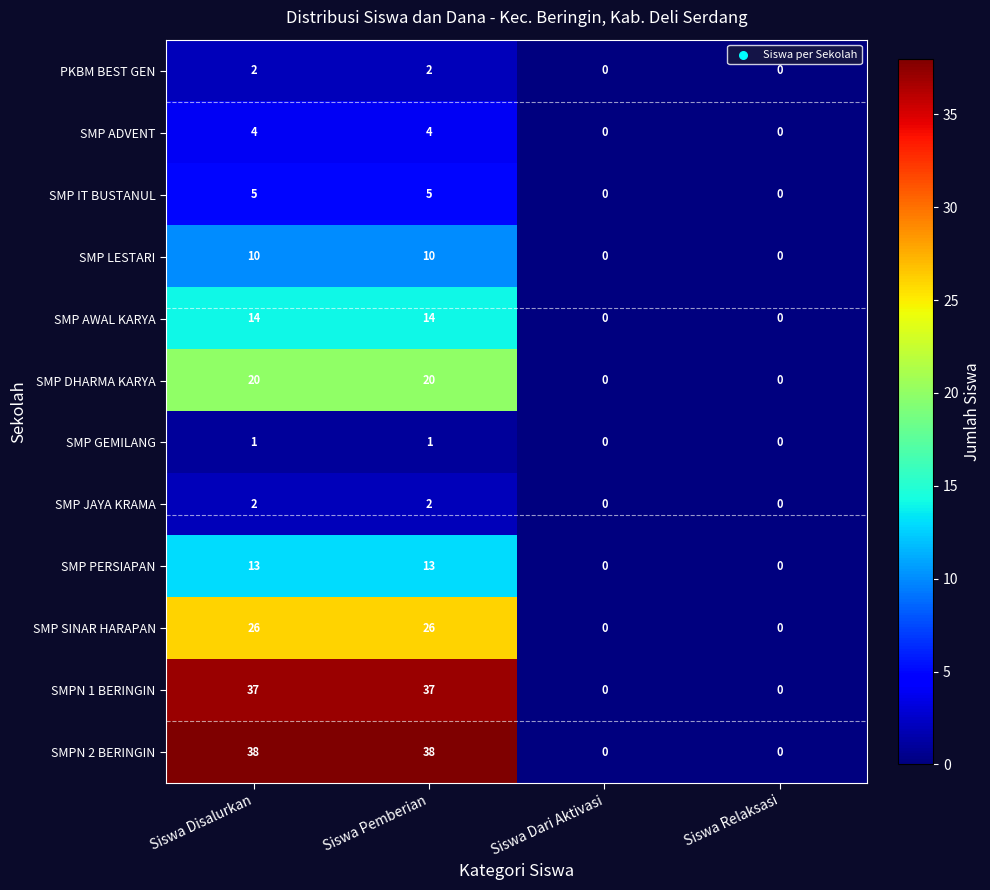

Which series has the largest total across all categories?

SMPN 2 BERINGIN